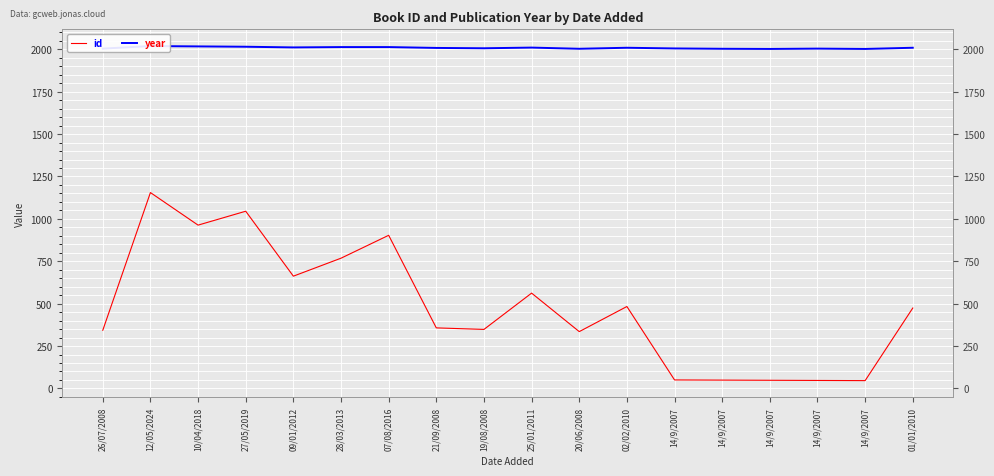

Reading left to right, list all the values displayed in this chart.

id: 26/07/2008=343	12/05/2024=1155	10/04/2018=963	27/05/2019=1045	09/01/2012=662	28/03/2013=768	07/08/2016=903	21/09/2008=357	19/08/2008=348	25/01/2011=562	20/06/2008=335	02/02/2010=483	14/9/2007=50	14/9/2007=49	14/9/2007=48	14/9/2007=47	14/9/2007=46	01/01/2010=474
year: 26/07/2008=2004	12/05/2024=2019	10/04/2018=2017	27/05/2019=2015	09/01/2012=2011	28/03/2013=2013	07/08/2016=2013	21/09/2008=2008	19/08/2008=2006	25/01/2011=2010	20/06/2008=2003	02/02/2010=2009	14/9/2007=2005	14/9/2007=2003	14/9/2007=2002	14/9/2007=2004	14/9/2007=2002	01/01/2010=2009